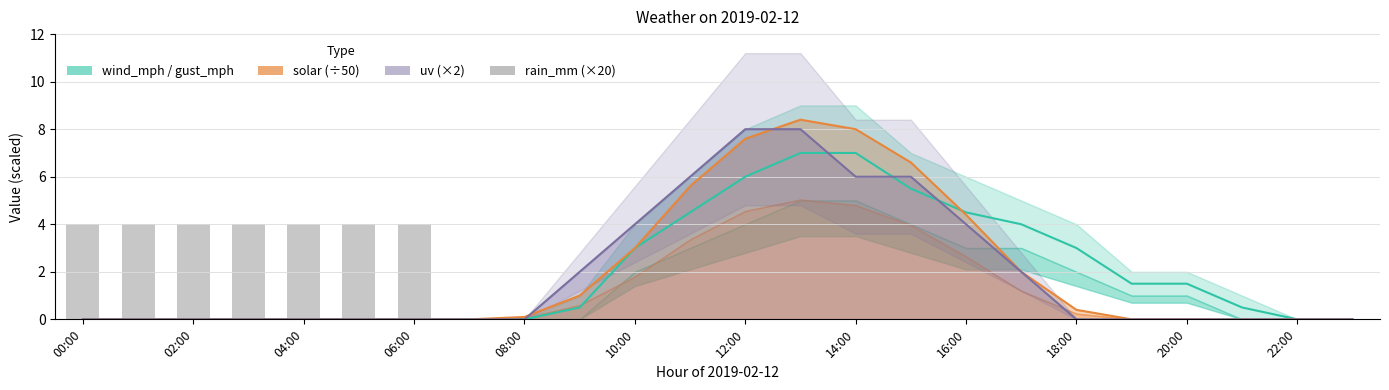

Count the values in the range 0 to 4.

24